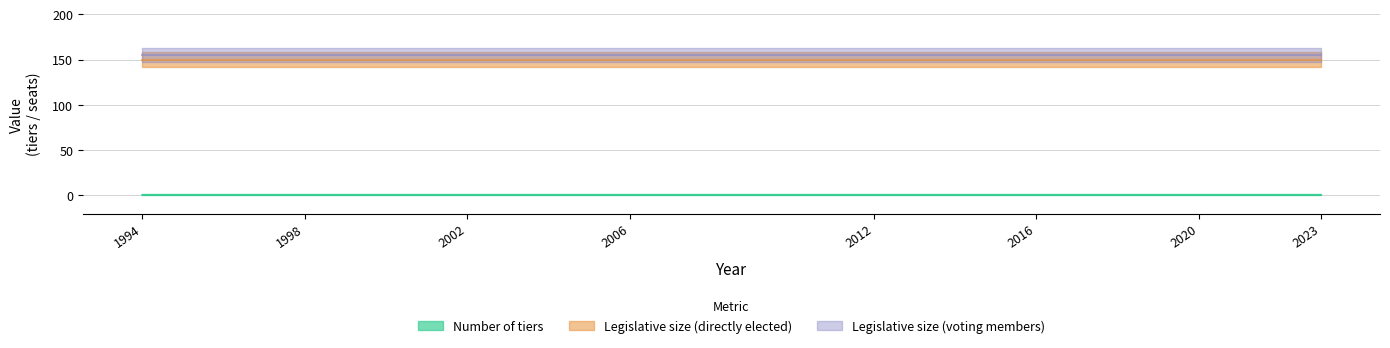

True or false: Number of tiers and Legislative size (voting members) intersect in this chart.

False